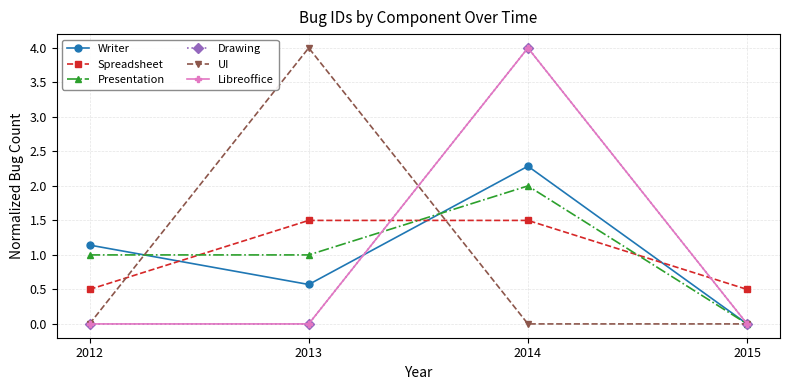

How many times do Writer and Drawing cross each other?

1